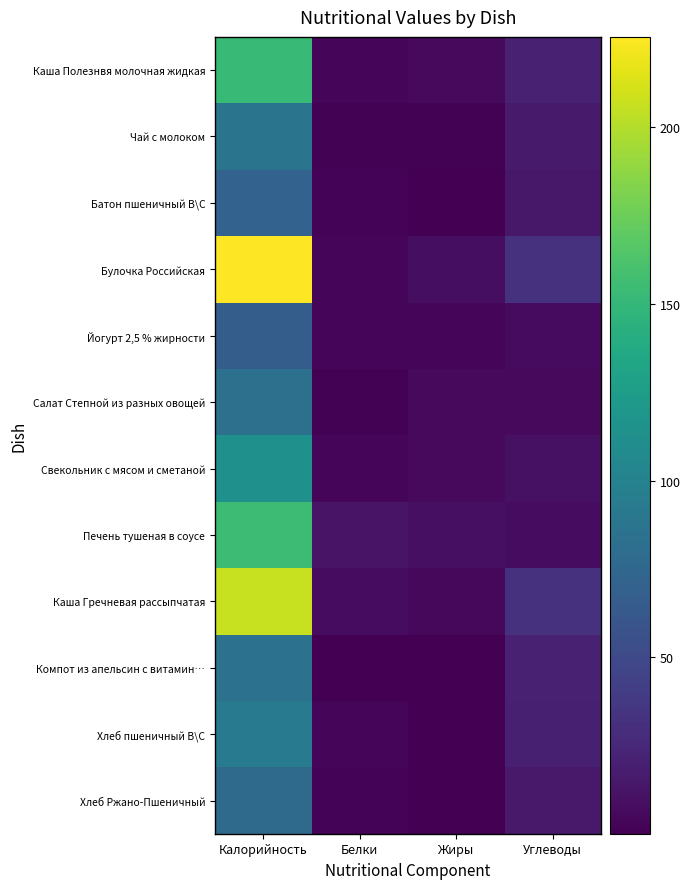

How many data points does each series have?

4